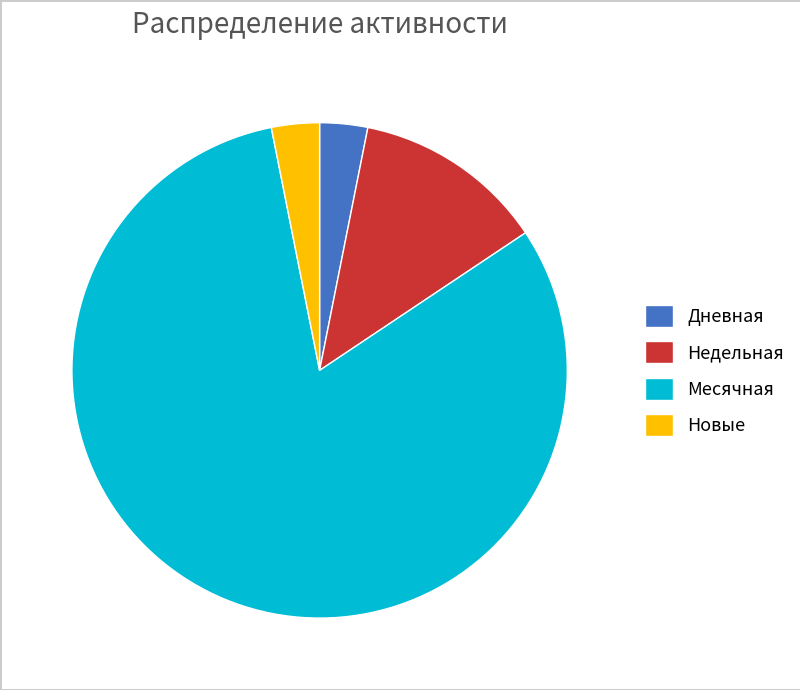

Which slice is the largest?

Месячная